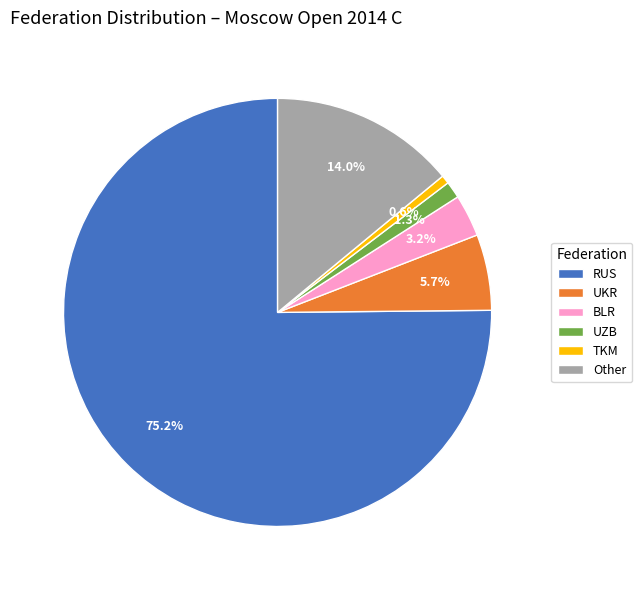

What is the majority slice?

RUS